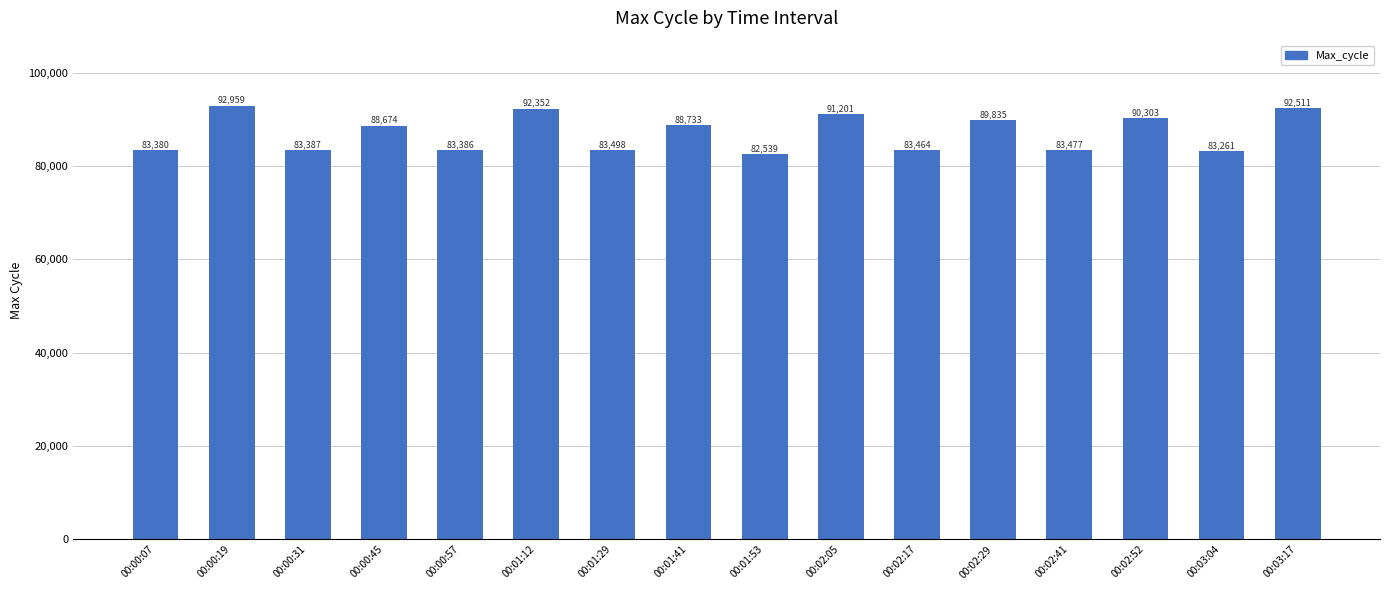

Between 00:02:05 and 00:01:29, which is larger?

00:02:05